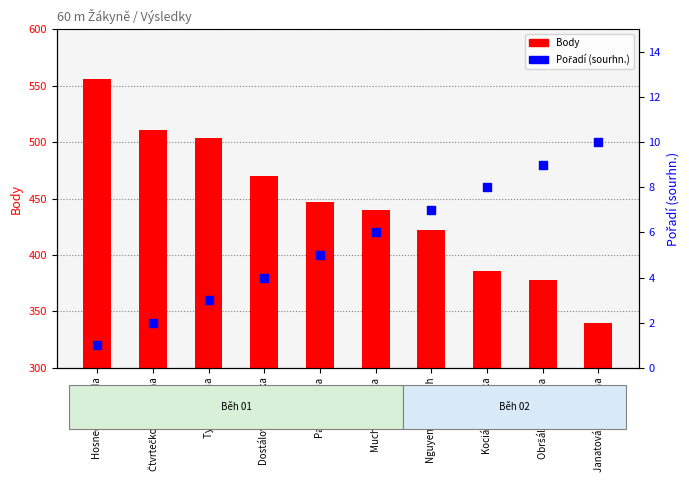

At which category is the sum across all series the highest?

Hosnedlová Linda